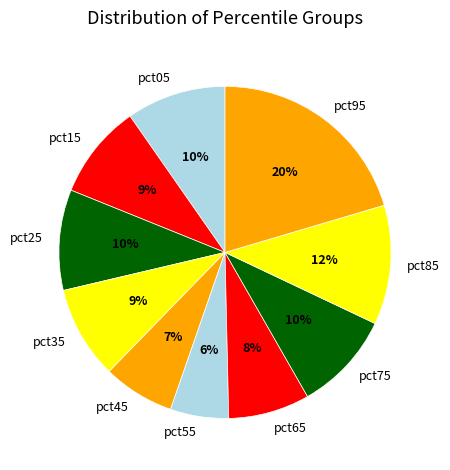

What is the smallest slice in the pie chart?

pct55